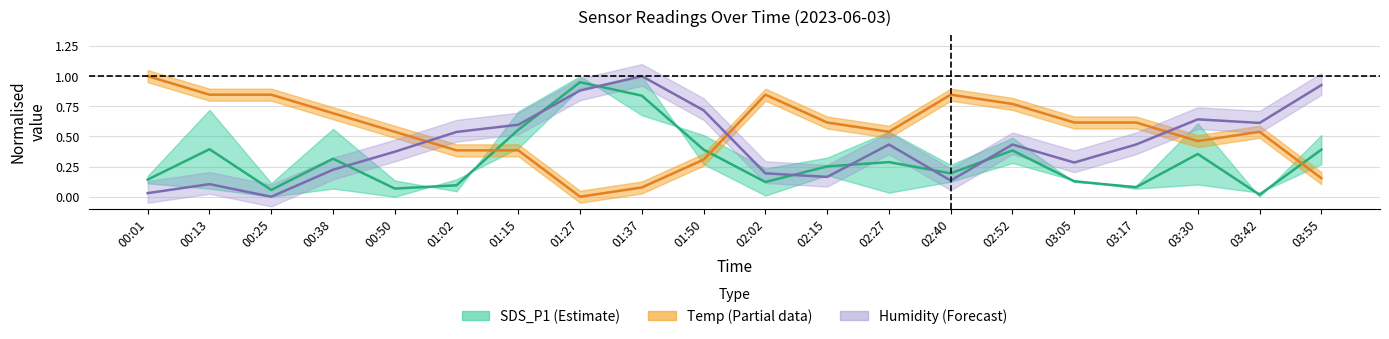

What is the greatest value displayed?

1.0